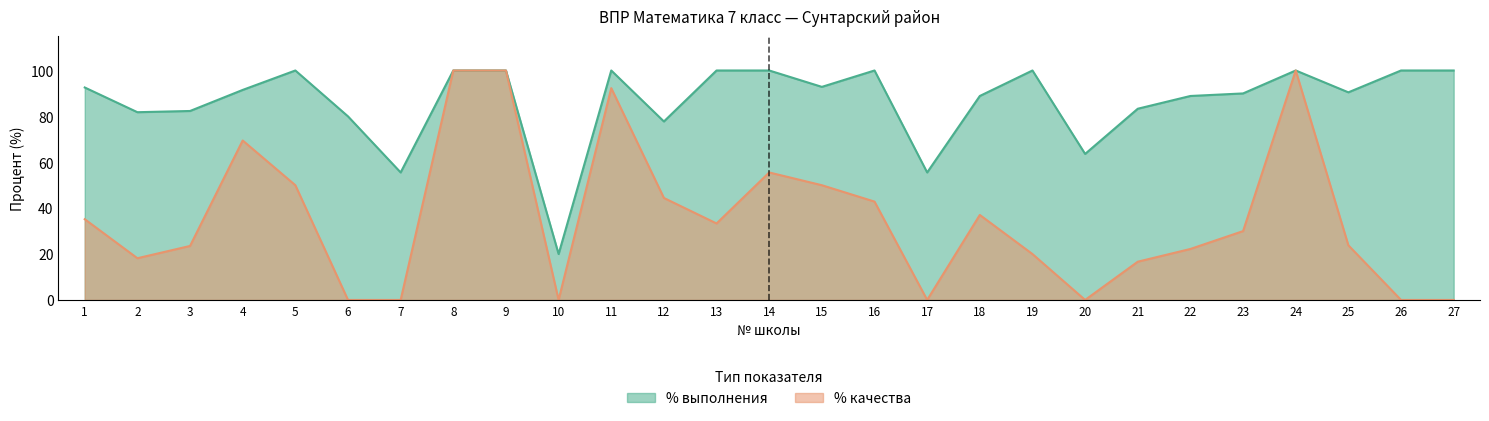

At which category does the chart reach its peak across all series?

5